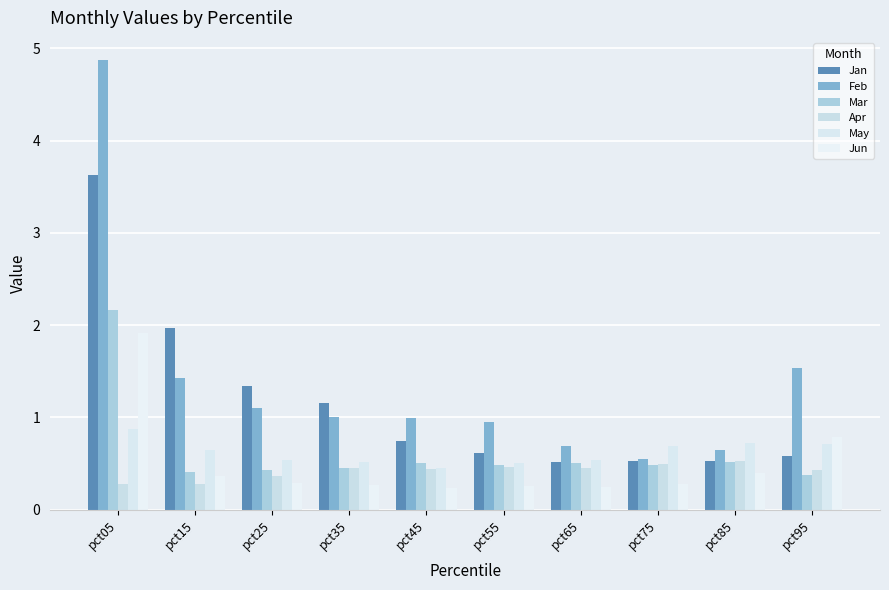

What value does the Mar series have at pct45?

0.5